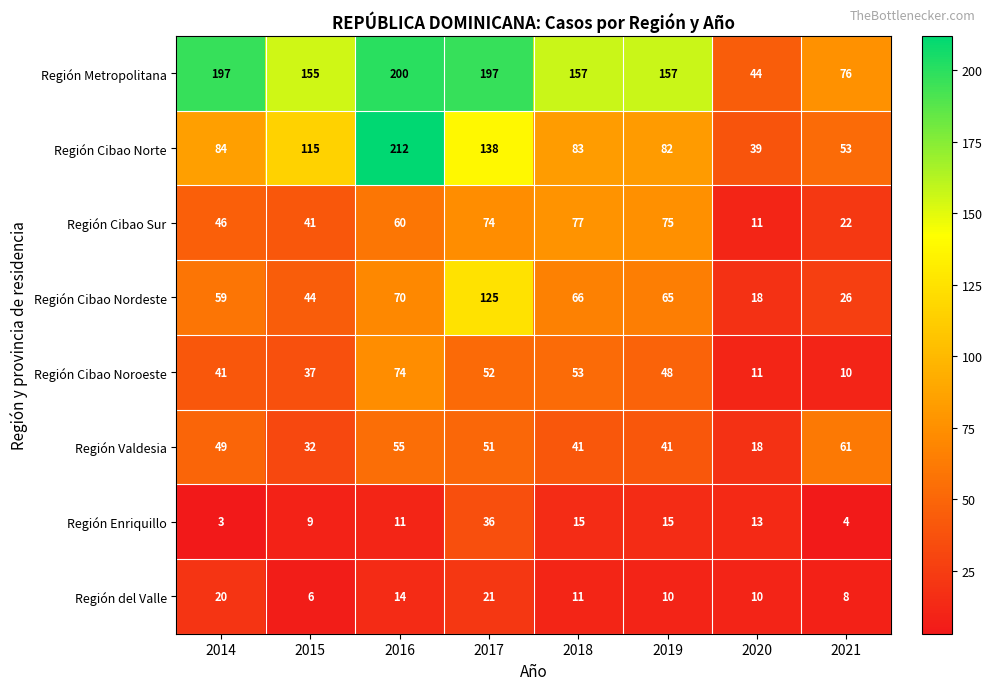

What is the difference between the highest and lowest values at 2014?

194